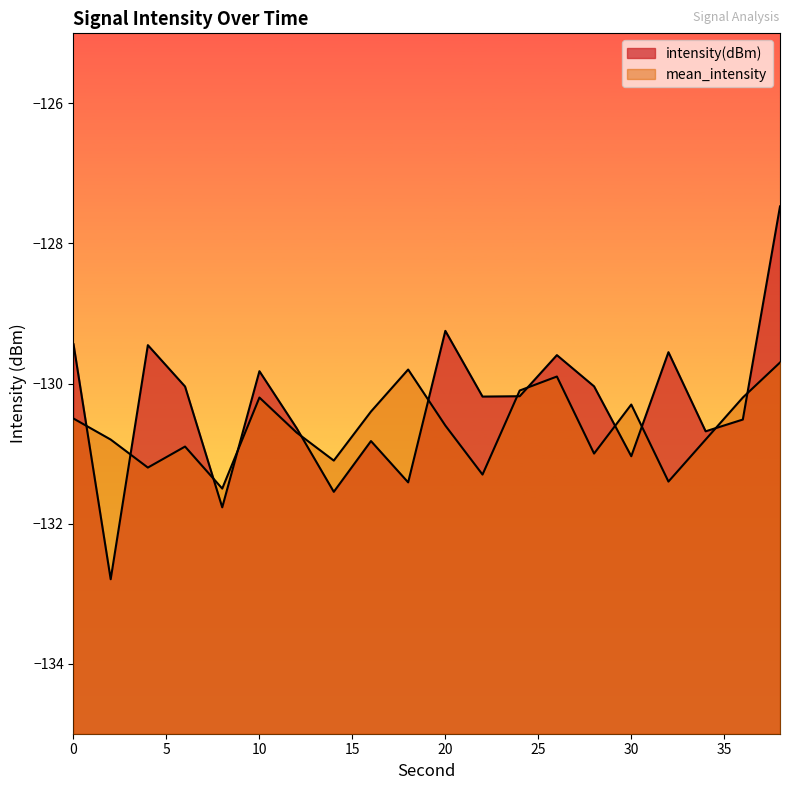

List the series in order of their peak value, lowest first.

mean_intensity, intensity(dBm)